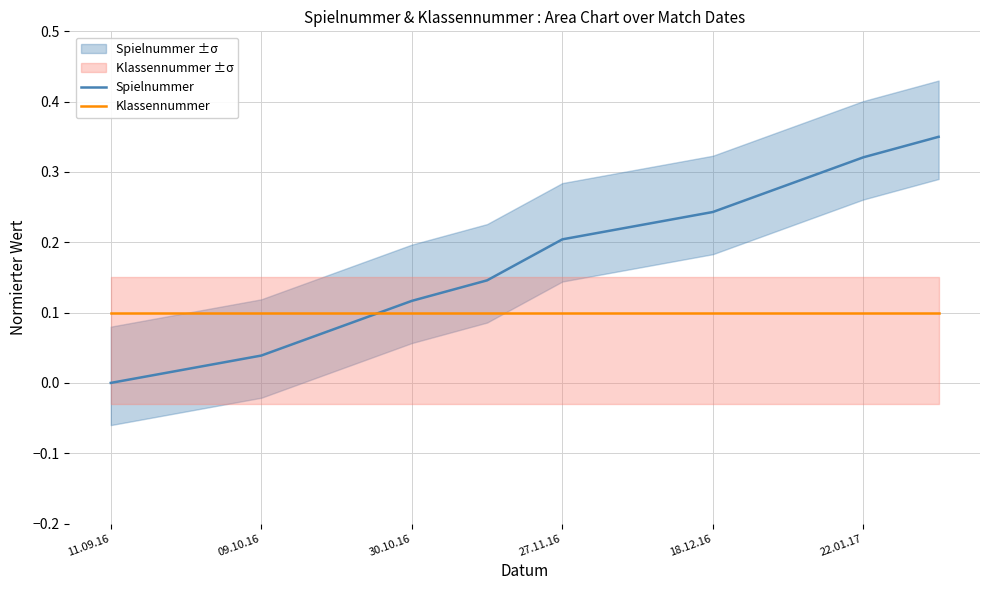

Is it true that Spielnummer equals 0.2 at 30.10.16?

False